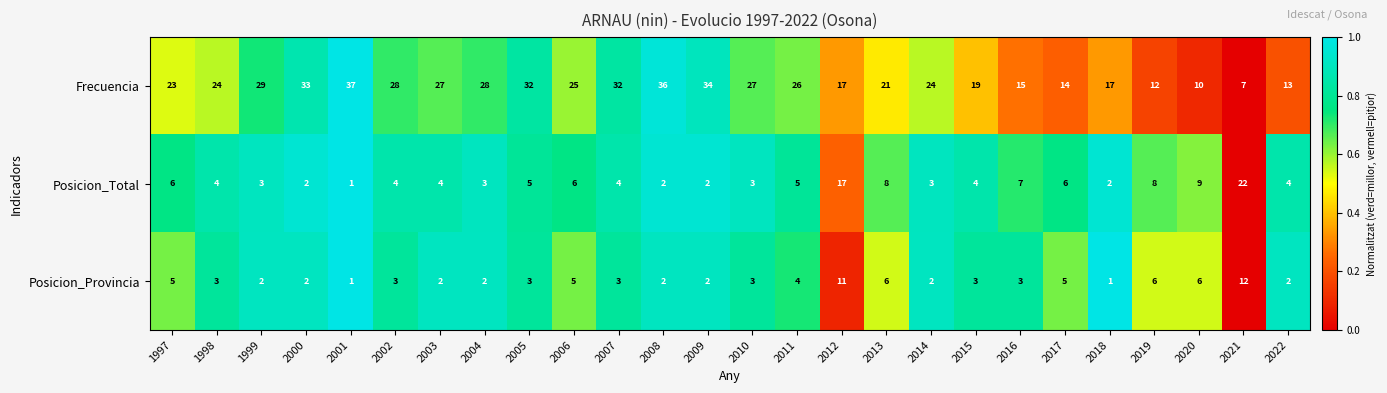

Rank the series at 2016 from highest to lowest value.

Frecuencia, Posicion_Total, Posicion_Provincia